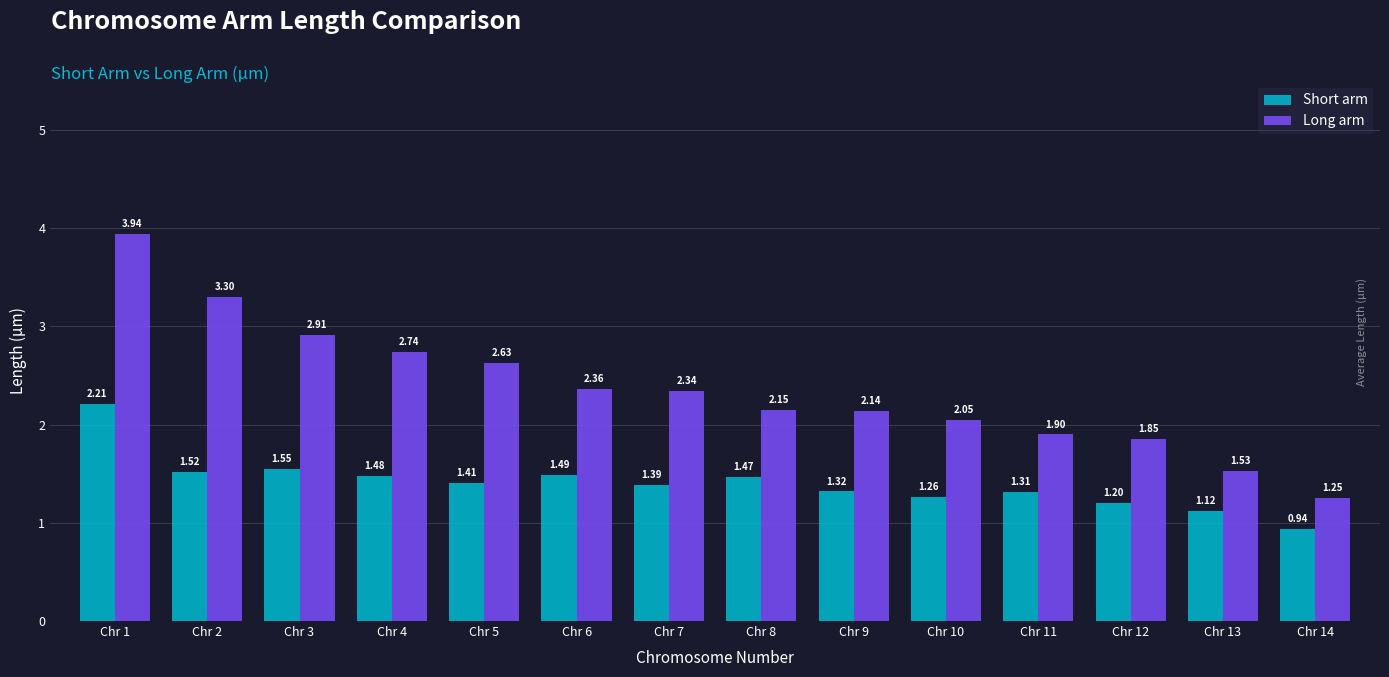

What is the sum of the Long arm values at Chr 12 and Chr 7?

4.2